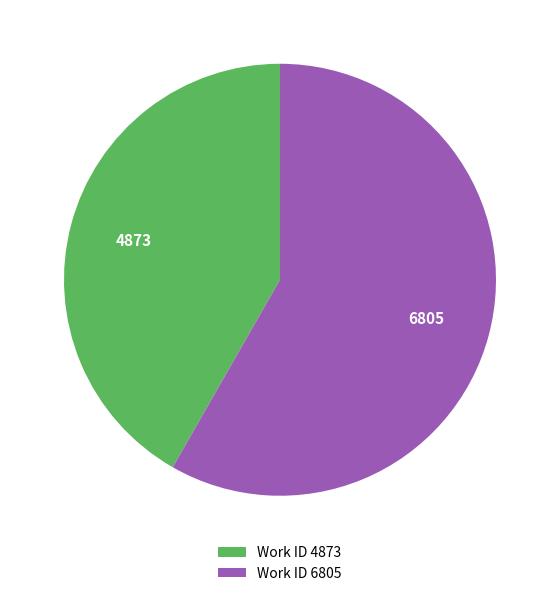

Does any single category account for the majority?

Yes